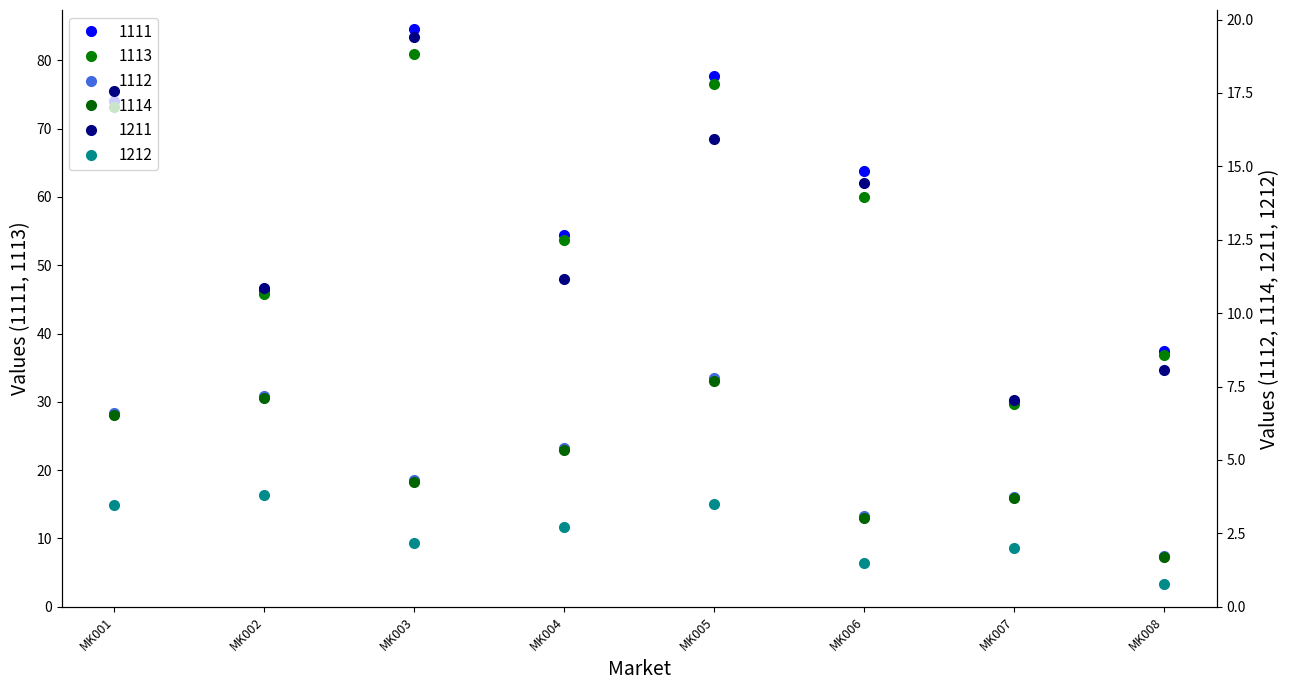

Reading left to right, transcribe all the data shown in this chart.

1111: MK001=74.1	MK002=46.4	MK003=84.6	MK004=54.4	MK005=77.7	MK006=63.8	MK007=30.0	MK008=37.4
1112: MK001=6.6	MK002=7.2	MK003=4.3	MK004=5.4	MK005=7.8	MK006=3.1	MK007=3.8	MK008=1.7
1113: MK001=73.1	MK002=45.7	MK003=80.9	MK004=53.7	MK005=76.6	MK006=60.0	MK007=29.6	MK008=36.9
1114: MK001=6.5	MK002=7.1	MK003=4.2	MK004=5.3	MK005=7.7	MK006=3.0	MK007=3.7	MK008=1.7
1211: MK001=17.6	MK002=10.8	MK003=19.4	MK004=11.2	MK005=15.9	MK006=14.4	MK007=7.1	MK008=8.1
1212: MK001=3.5	MK002=3.8	MK003=2.2	MK004=2.7	MK005=3.5	MK006=1.5	MK007=2.0	MK008=0.8